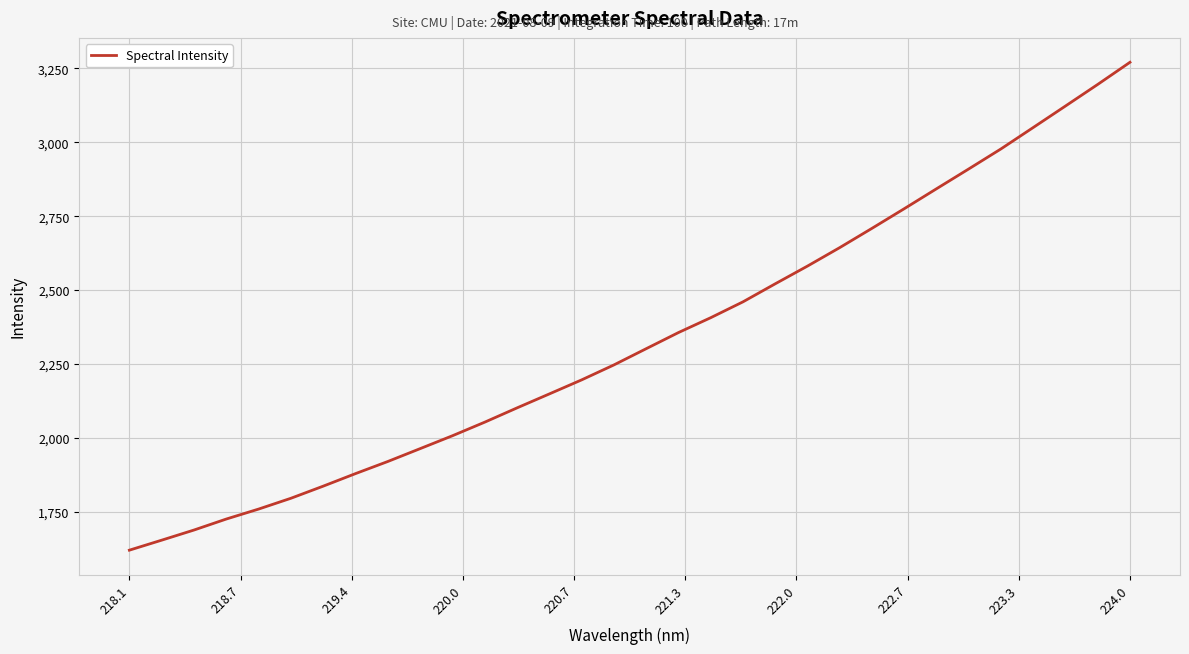

What is the minimum value shown in the chart?

1619.2